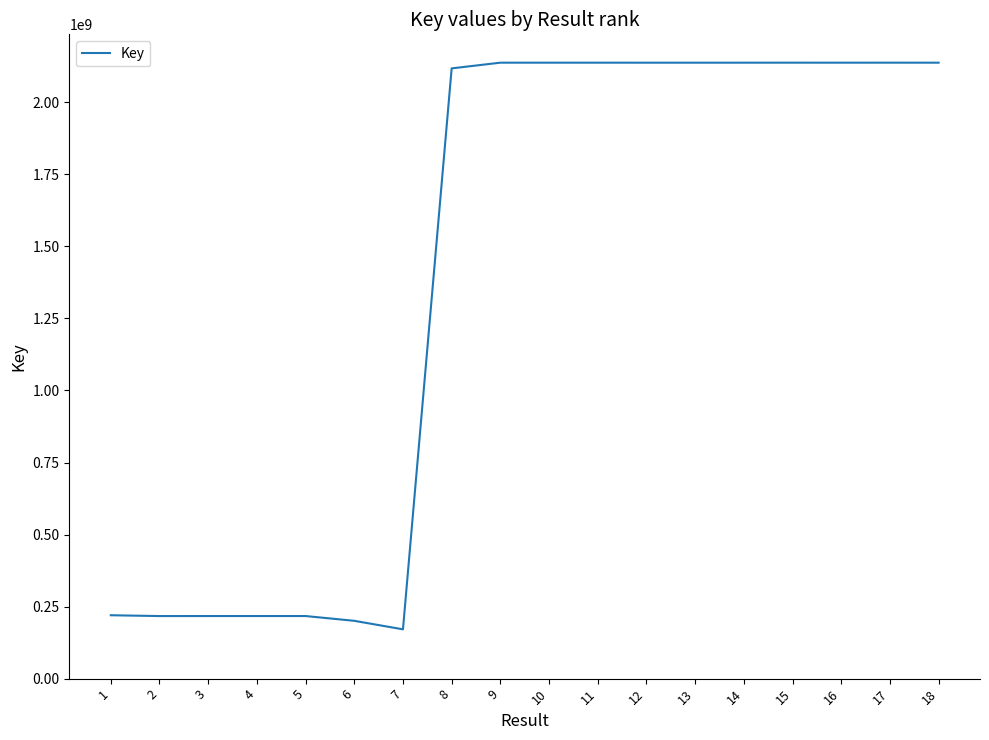

What is the smallest value displayed?

171075474